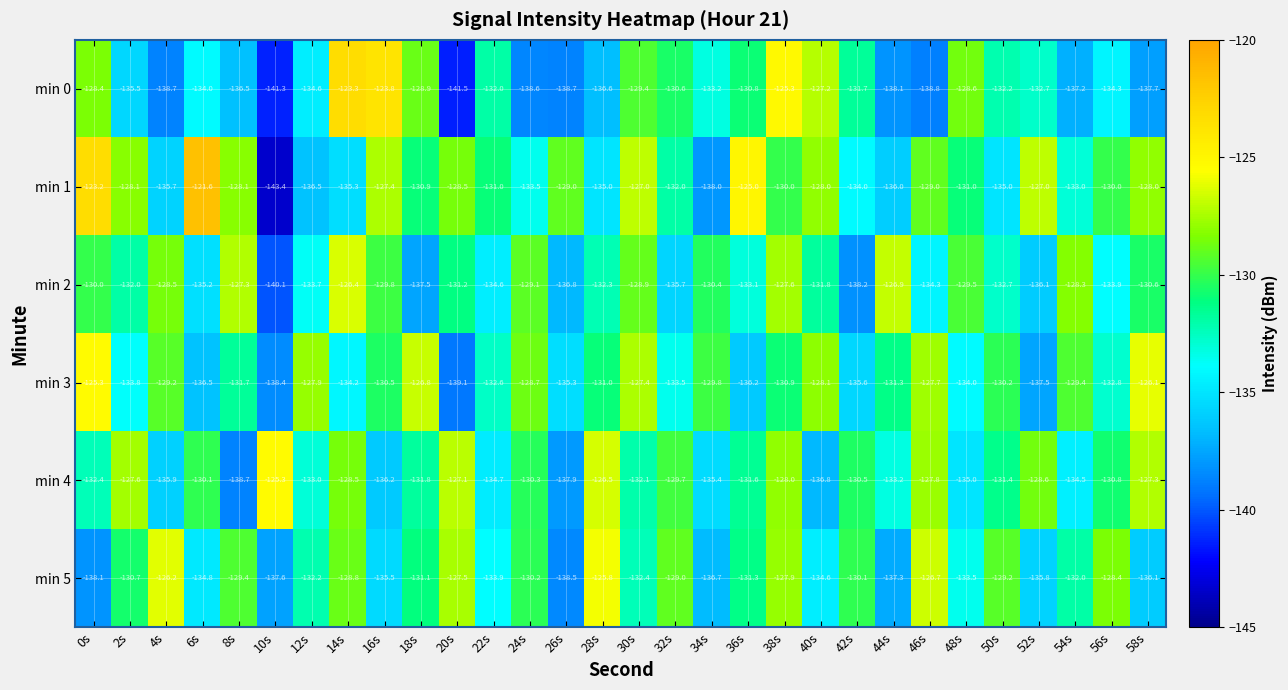

Between 26s and 44s, which series saw the biggest shift?

min 2